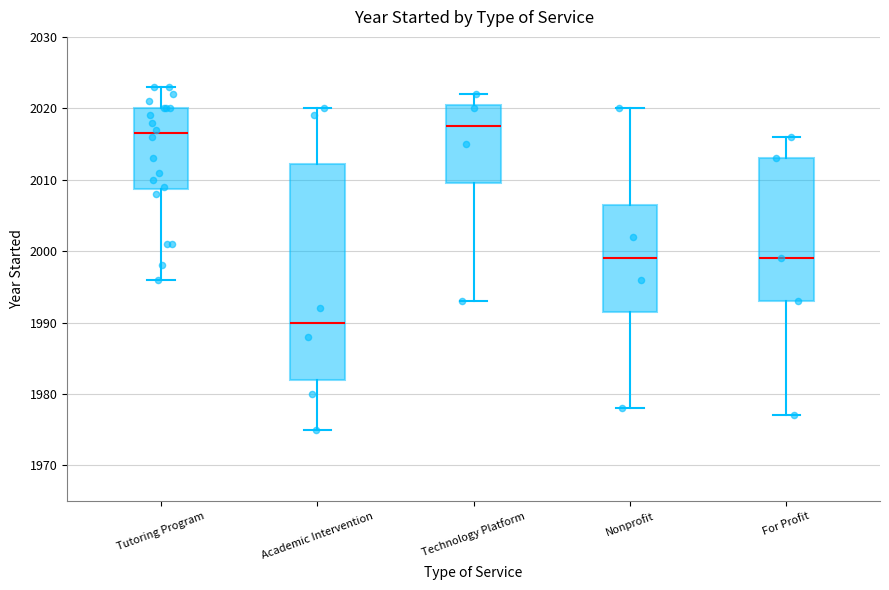

Reading left to right, read every box against the y-axis: the position of its median line, the range the box covers, and the ends of its whiskers. The values are not printed on the chart, so give them approximately, as read against the axis.

Tutoring Program: median 2017, box 2009 to 2020, whiskers 1996 to 2023
Academic Intervention: median 1990, box 1982 to 2012, whiskers 1975 to 2020
Technology Platform: median 2018, box 2010 to 2021, whiskers 1993 to 2022
Nonprofit: median 1999, box 1992 to 2007, whiskers 1978 to 2020
For Profit: median 1999, box 1993 to 2013, whiskers 1977 to 2016